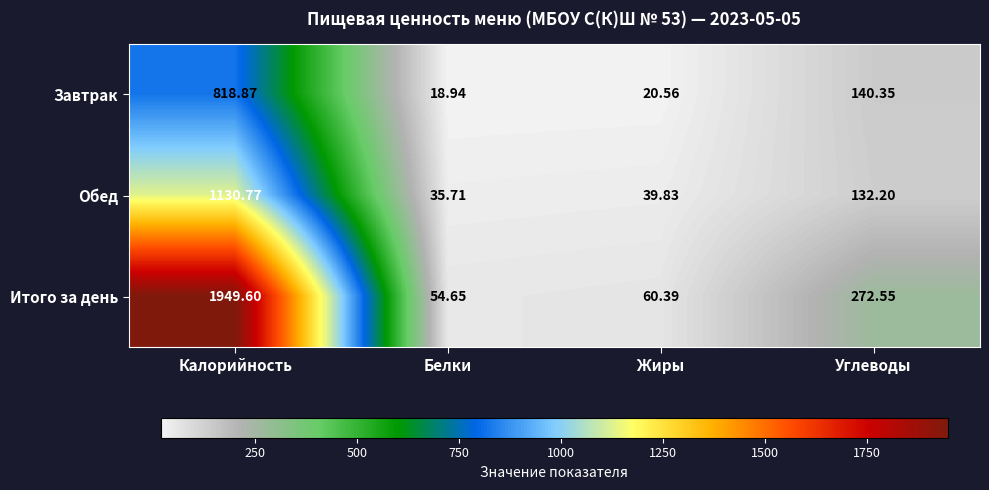

Rank the categories by Итого за день value from highest to lowest.

Калорийность, Углеводы, Жиры, Белки